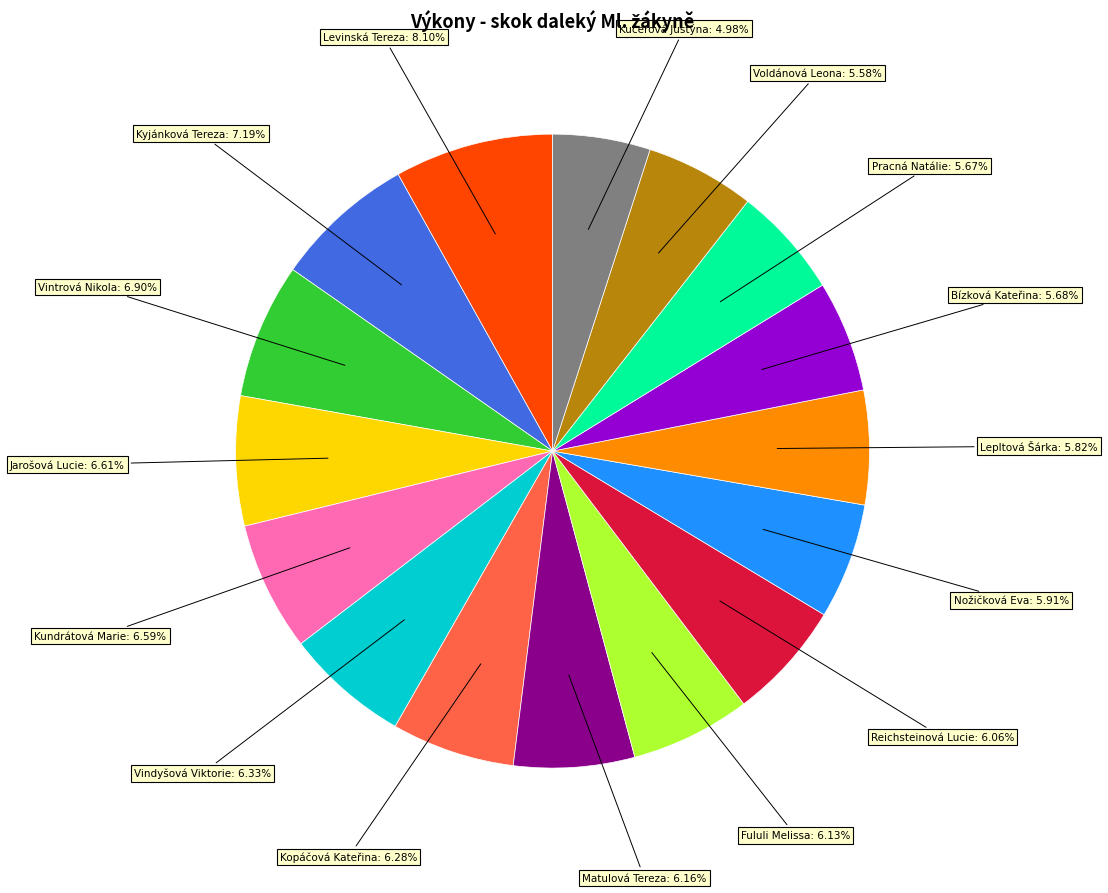

Is there a majority slice in this chart?

No